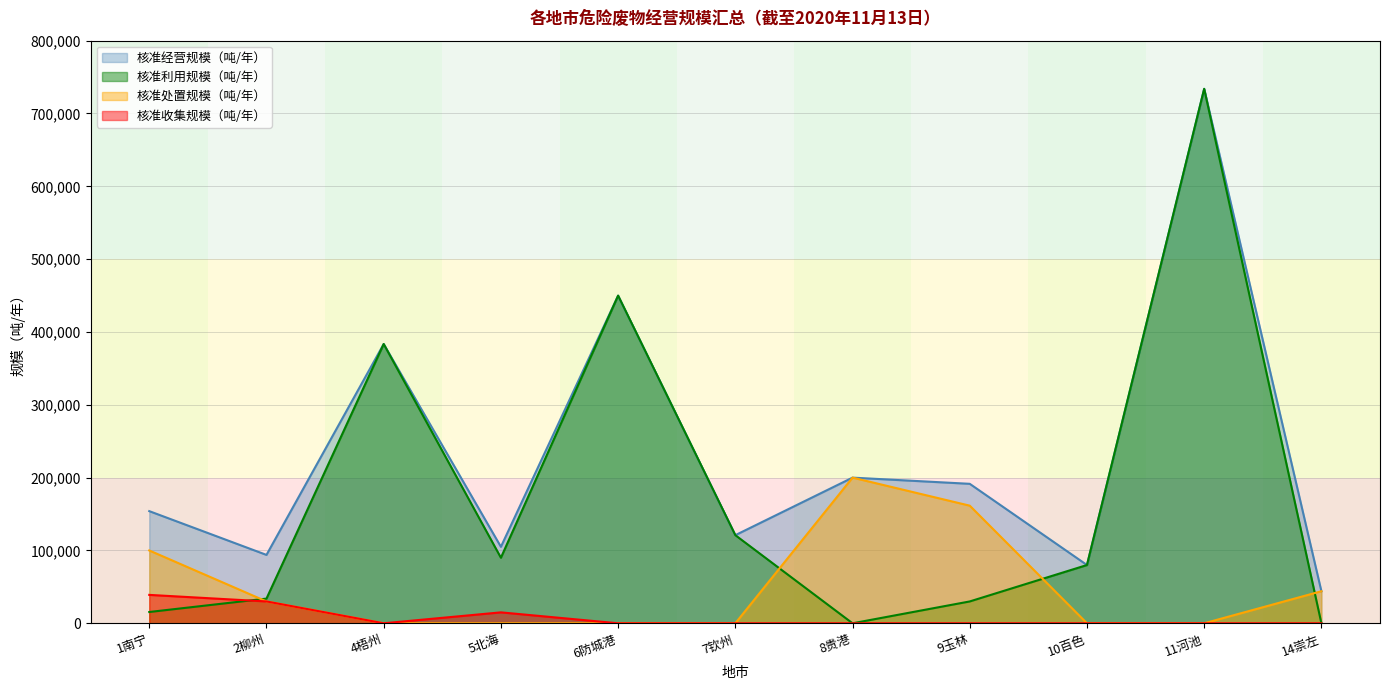

How many interior local valleys does the 核准利用规模（吨/年） series have?

2